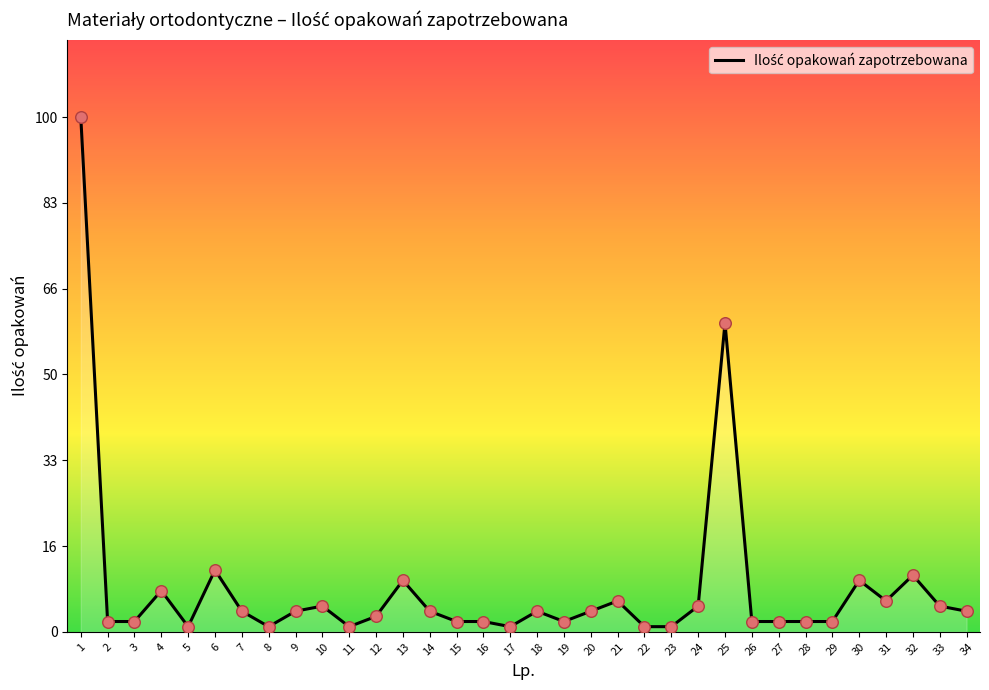

What is the ratio of the value at 22 to the value at 29?

0.5